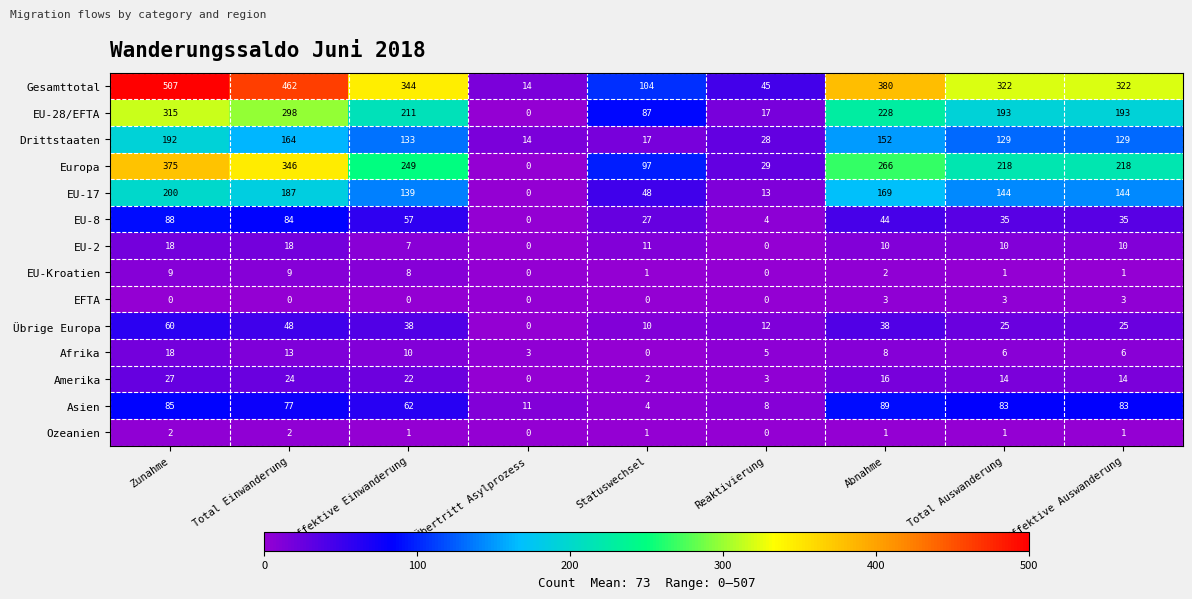

What is the average value of the Amerika series?

14